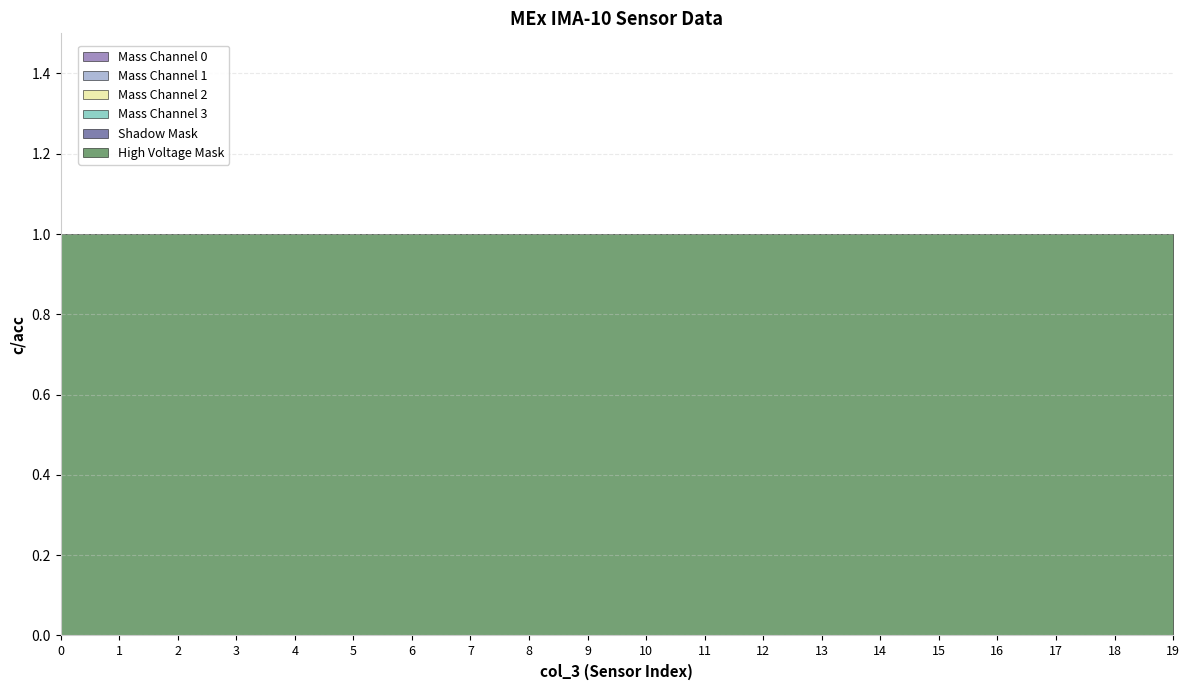

Does the chart display data point markers on the line(s)?

No